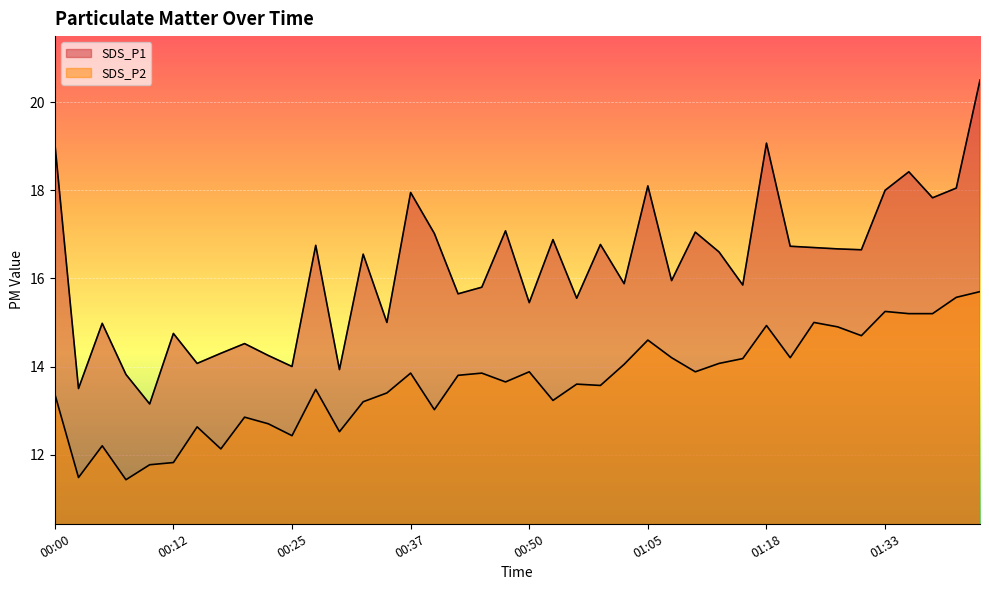

Rank the series by their average value, from lowest to highest.

SDS_P2, SDS_P1